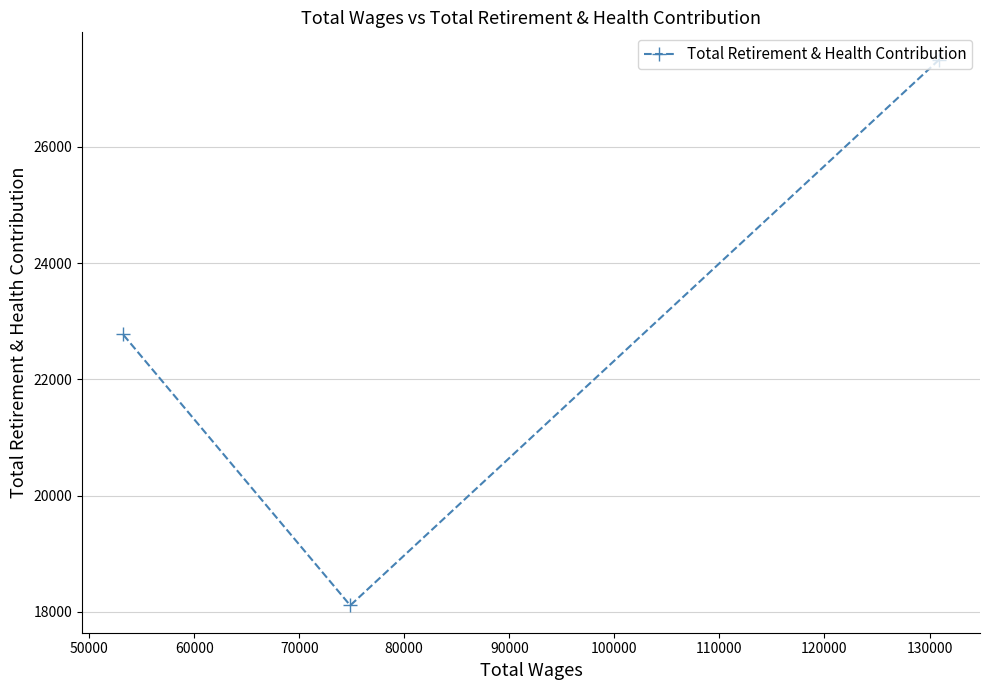

What is the difference between the maximum and minimum values?

9390